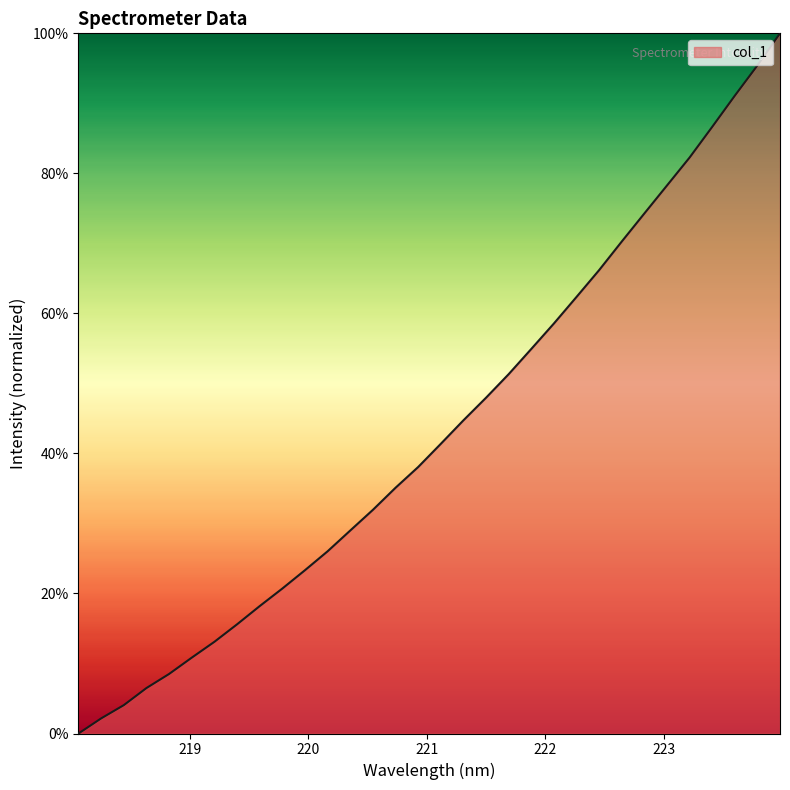

Is this an area chart (filled region under the line)?

Yes